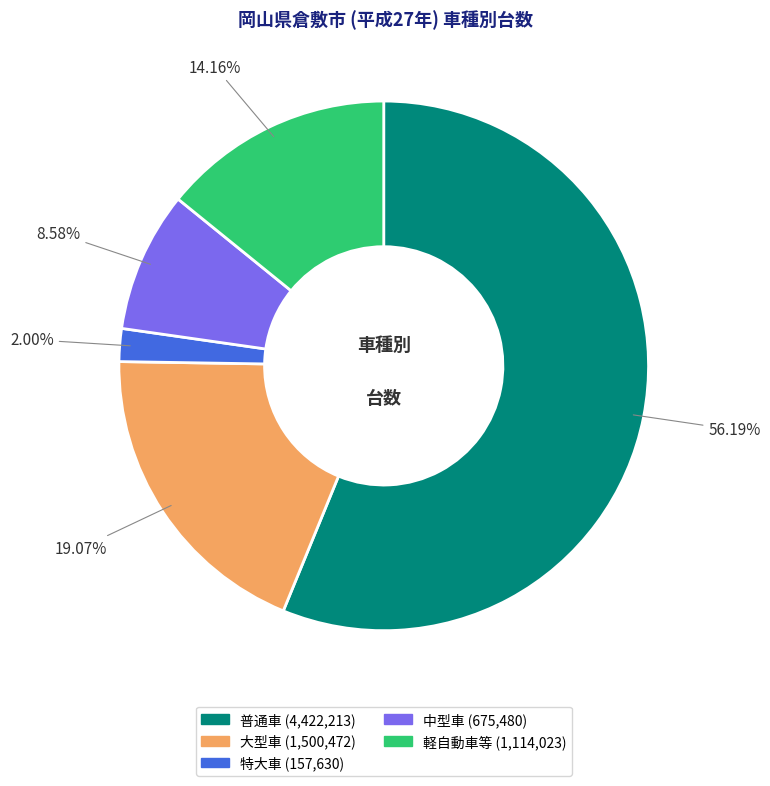

The 中型車 slice represents 1% of the pie. True or false?

False